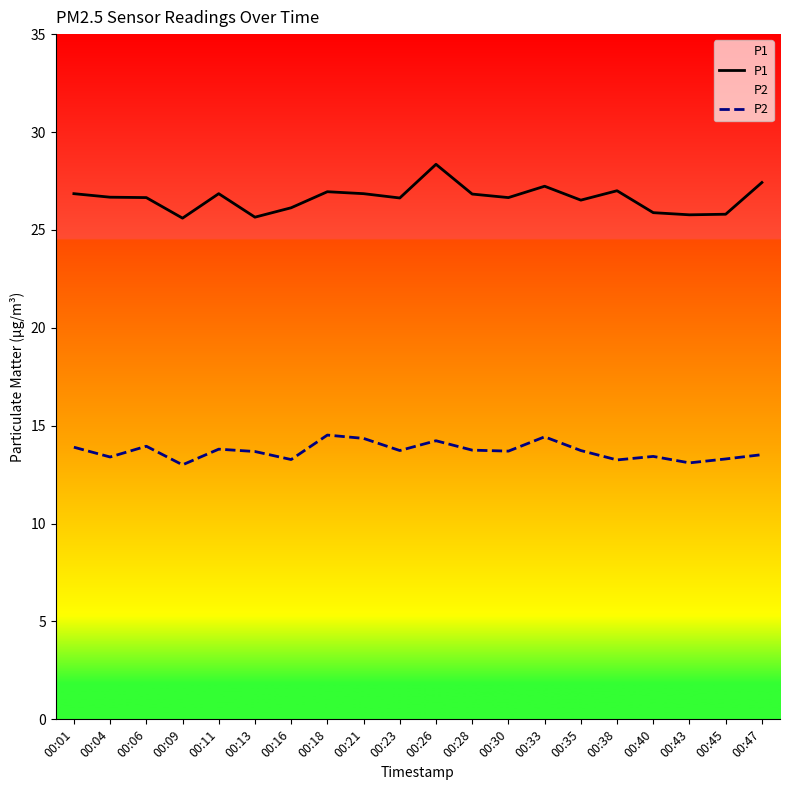

At which category does P1 reach its first local peak?

00:11